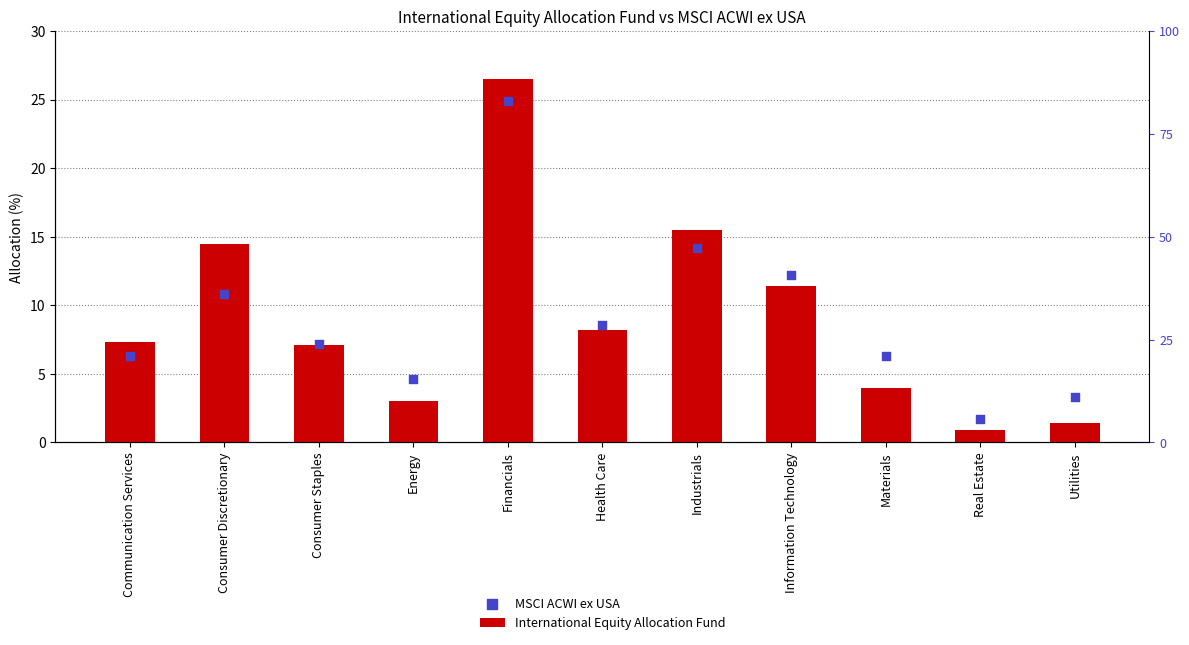

What is the total value across all series at Health Care?

16.8